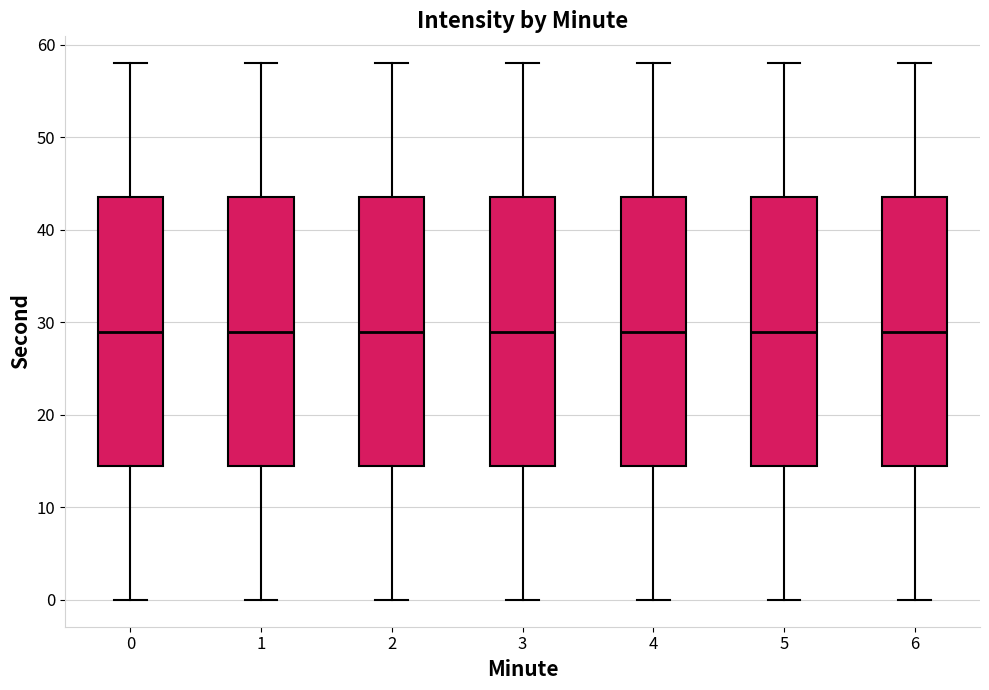

Reading left to right, transcribe this box plot: for each box, give where its median line is, the range the box spans, and where its two whiskers end, as read against the y-axis. The values are not printed on the chart, so give them approximately, as read against the axis.

0: median 29, box 15 to 44, whiskers 0 to 58
1: median 29, box 15 to 44, whiskers 0 to 58
2: median 29, box 15 to 44, whiskers 0 to 58
3: median 29, box 15 to 44, whiskers 0 to 58
4: median 29, box 15 to 44, whiskers 0 to 58
5: median 29, box 15 to 44, whiskers 0 to 58
6: median 29, box 15 to 44, whiskers 0 to 58